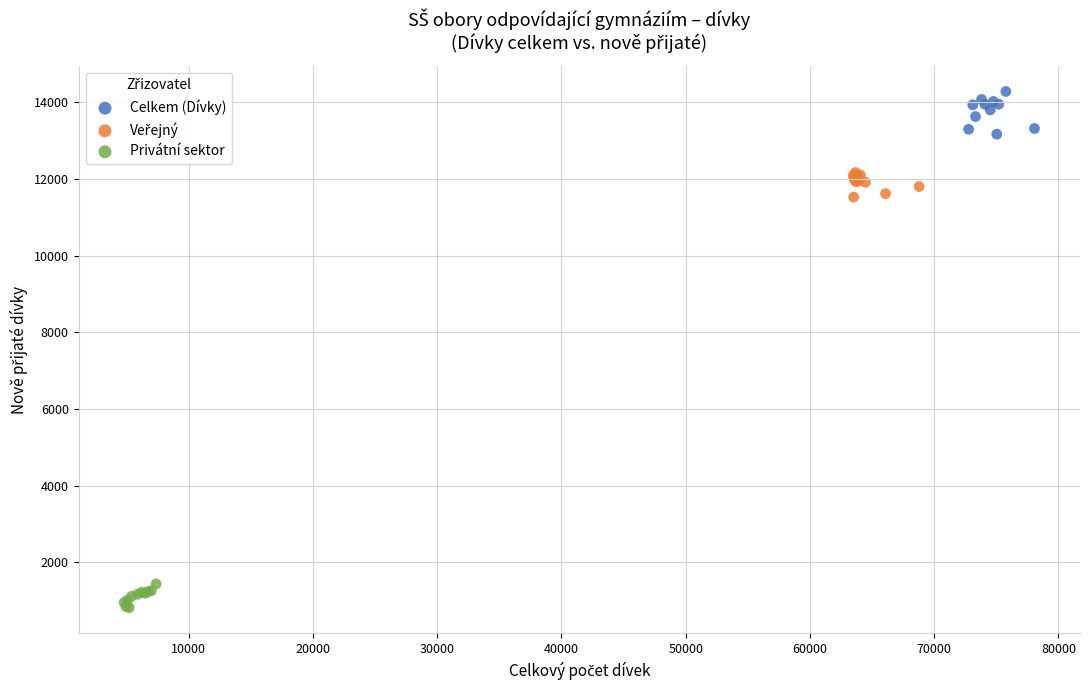

Which series reaches the maximum Y coordinate?

Celkem (Dívky)